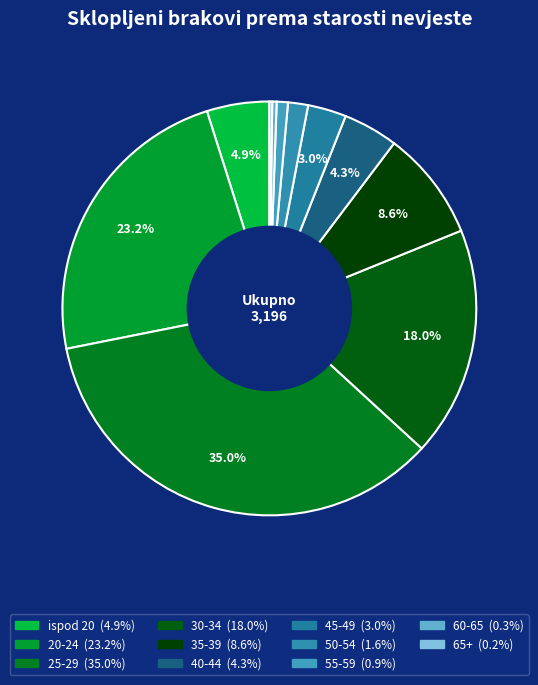

What is the largest slice in the pie chart?

25-29